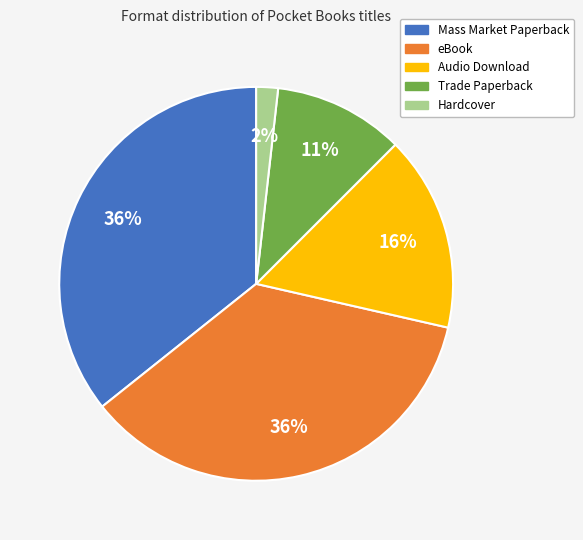

Is eBook the majority of the pie?

No